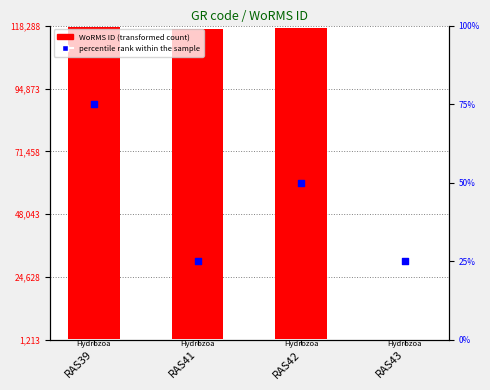

Is the value of percentile rank within the sample at RAS41 greater than the value of WoRMS ID at RAS42?

No